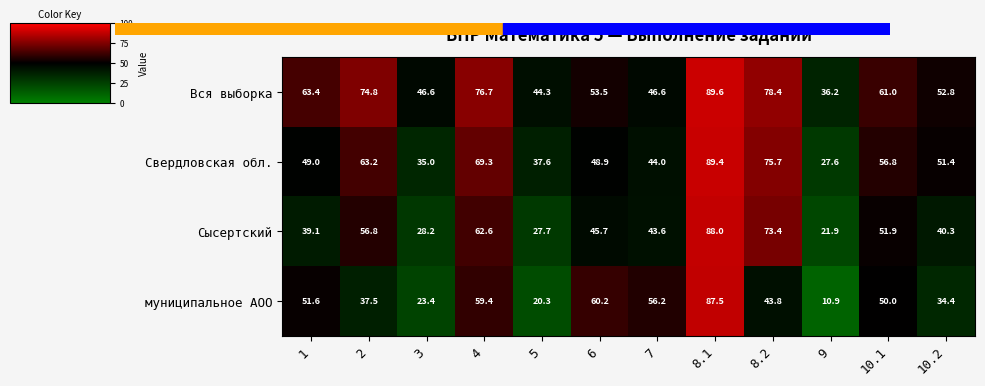

At which label does Свердловская обл. reach its minimum?

9